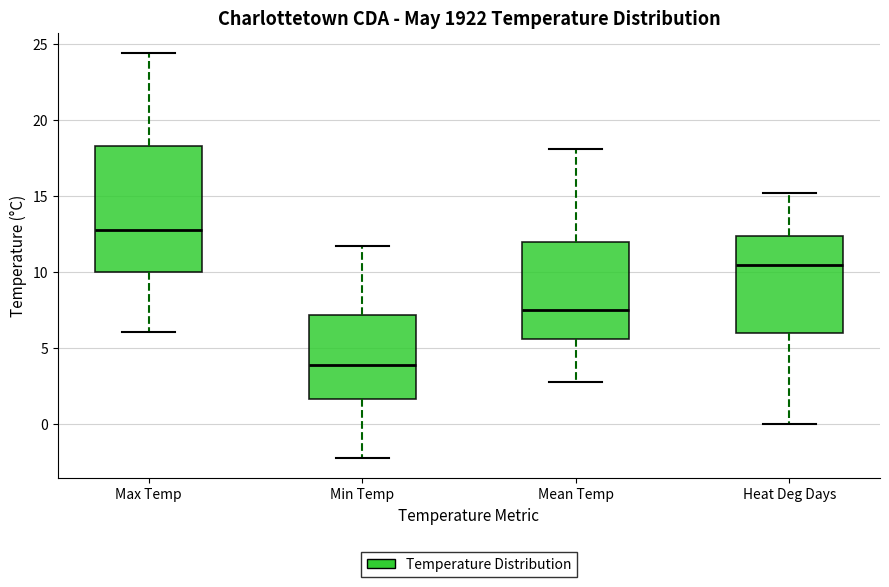

Reading left to right, read every box against the y-axis: the position of its median line, the range the box covers, and the ends of its whiskers. The values are not printed on the chart, so give them approximately, as read against the axis.

Max Temp: median 13.0, box 10.0 to 18.5, whiskers 6.0 to 24.5
Min Temp: median 4.0, box 1.5 to 7.0, whiskers -2.0 to 11.5
Mean Temp: median 7.5, box 5.5 to 12.0, whiskers 3.0 to 18.0
Heat Deg Days: median 10.5, box 6.0 to 12.5, whiskers 0.0 to 15.0